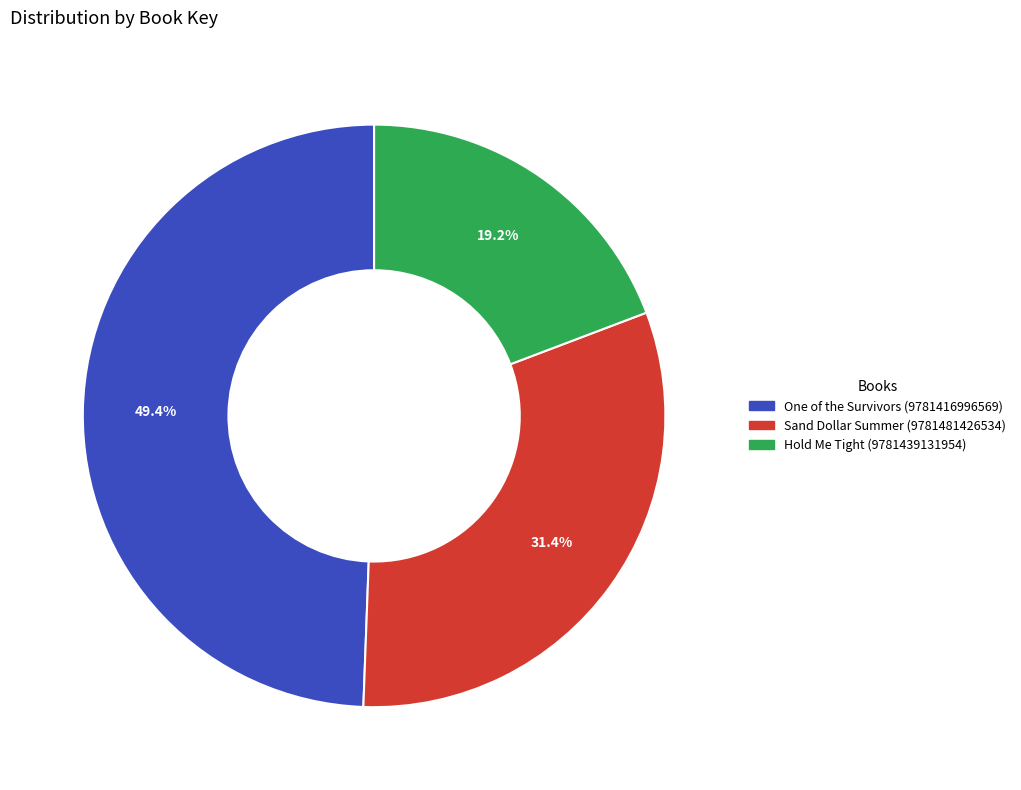

What percentage is NOT represented by One of the Survivors (9781416996569)?

50.6%